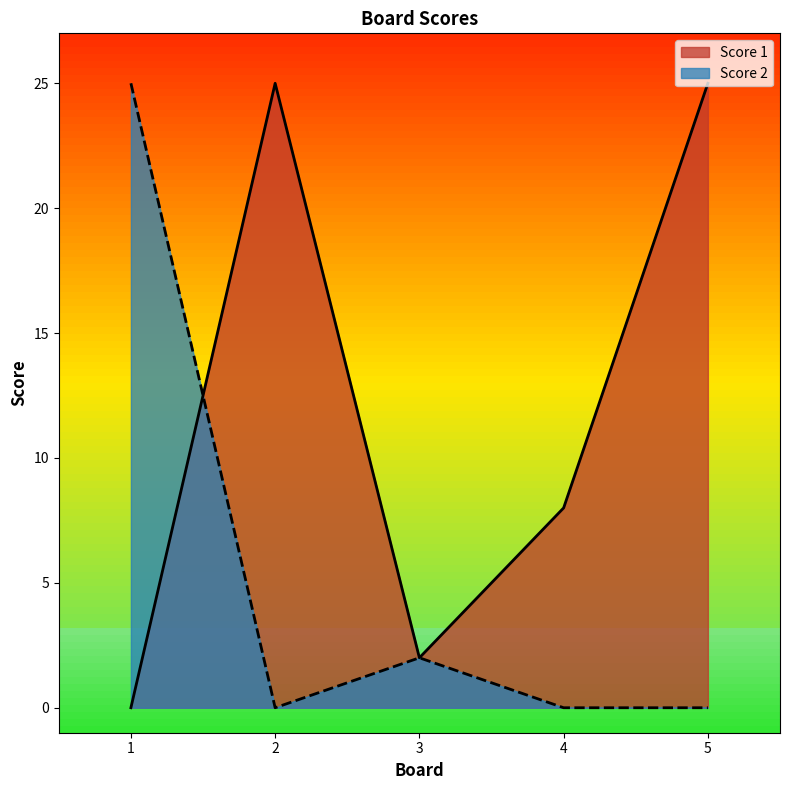

How many times do Score 1 and Score 2 cross each other?

1